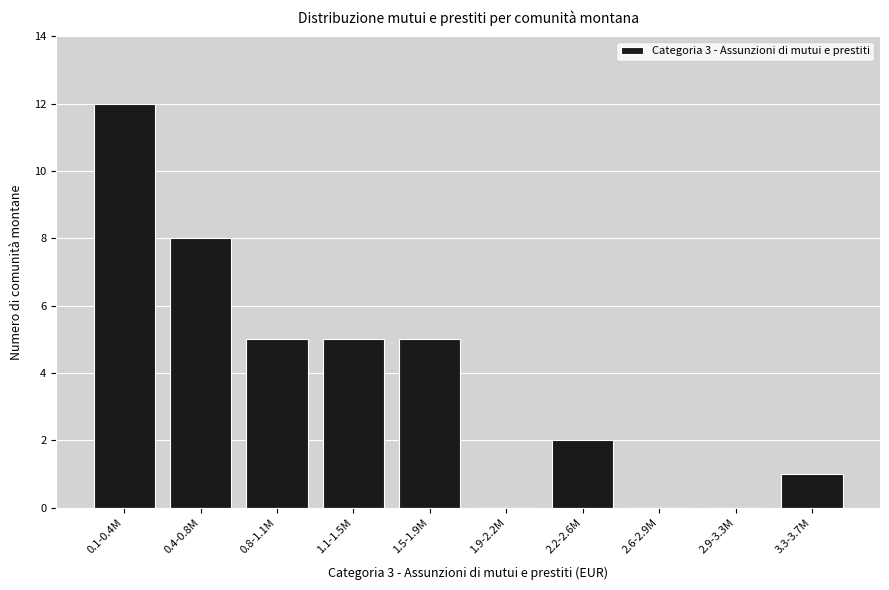

Reading left to right, list all the values displayed in this chart.

0.1-0.4M=12	0.4-0.8M=8	0.8-1.1M=5	1.1-1.5M=5	1.5-1.9M=5	1.9-2.2M=0	2.2-2.6M=2	2.6-2.9M=0	2.9-3.3M=0	3.3-3.7M=1